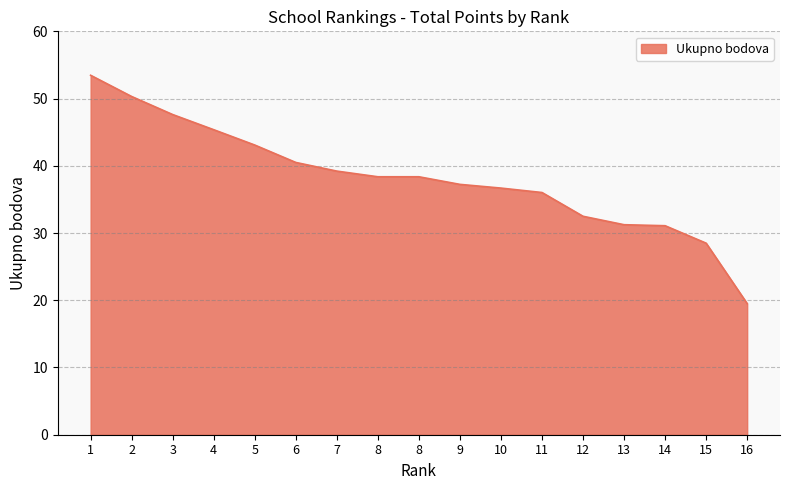

Reading right to left, list all the values displayed in this chart.

16=19.5	15=28.5	14=31.1	13=31.2	12=32.5	11=36.0	10=36.7	9=37.2	8=38.4	8=38.4	7=39.2	6=40.5	5=43.1	4=45.4	3=47.6	2=50.3	1=53.5